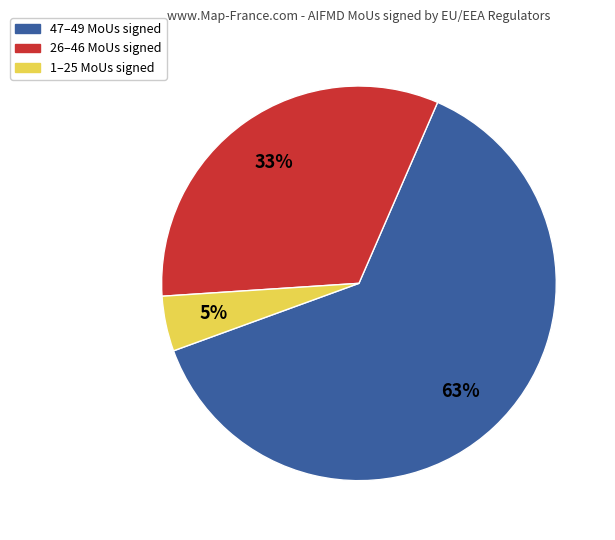

To the nearest percent, what is the average slice percentage?

33%